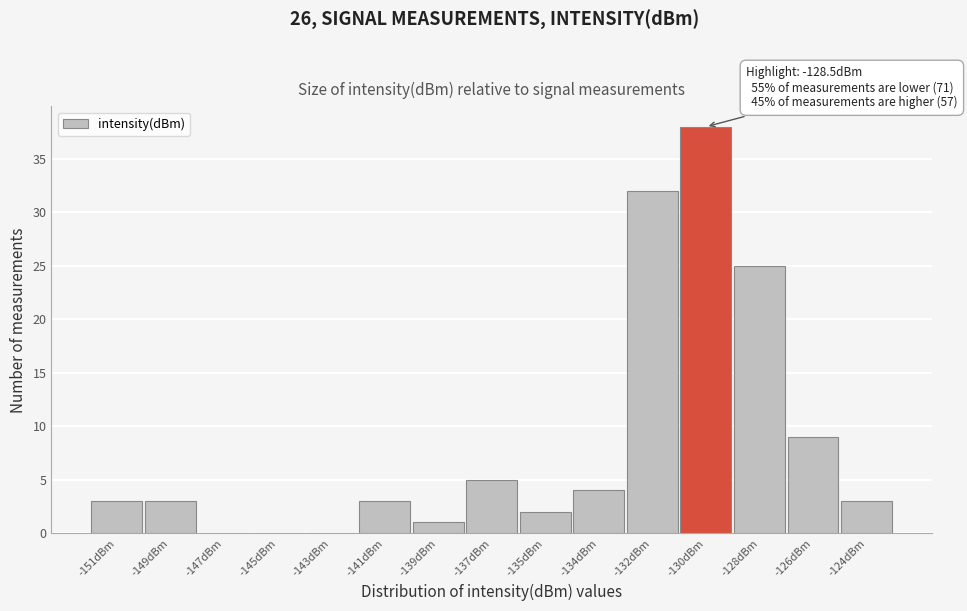

Reading right to left, list all the values displayed in this chart.

-124dBm=3	-126dBm=9	-128dBm=25	-130dBm=38	-132dBm=32	-134dBm=4	-135dBm=2	-137dBm=5	-139dBm=1	-141dBm=3	-143dBm=0	-145dBm=0	-147dBm=0	-149dBm=3	-151dBm=3